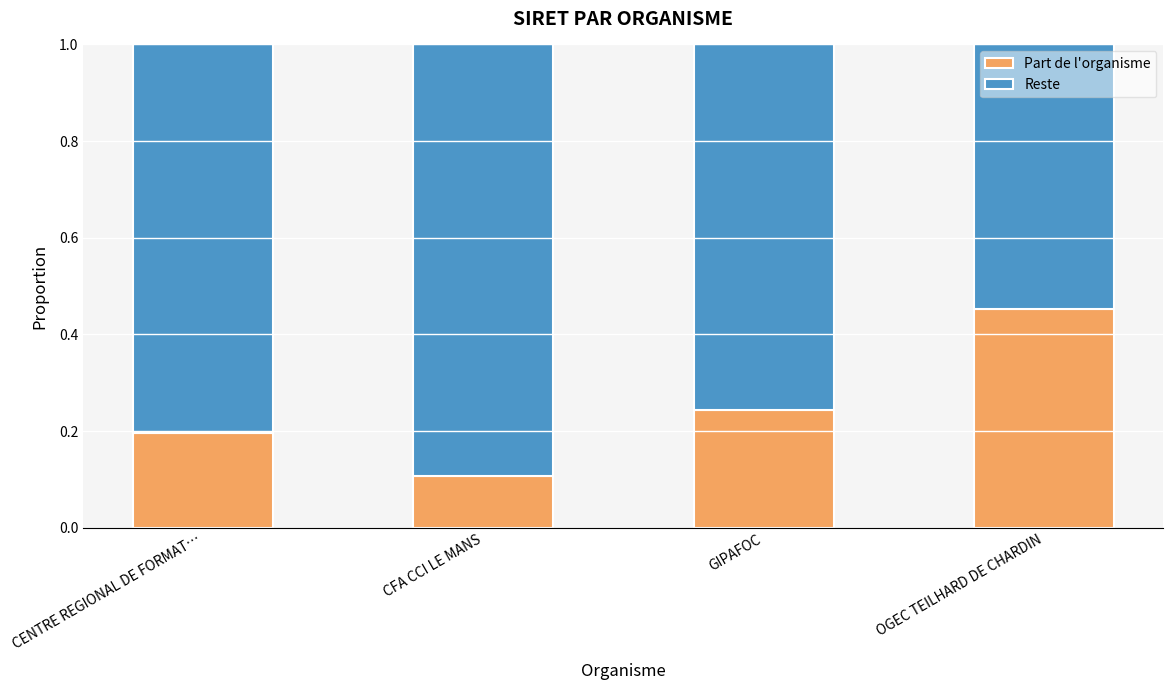

How many bars are there in total?

4